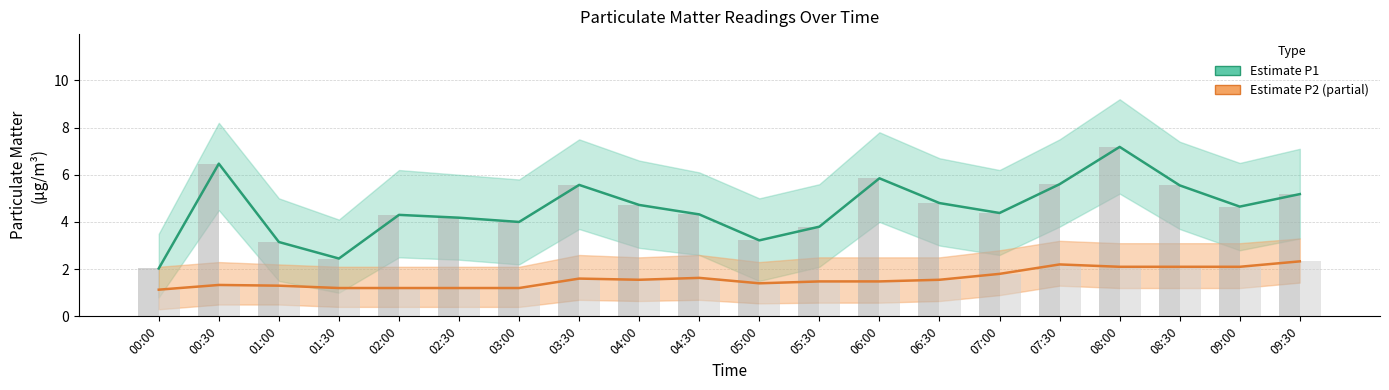

Which series has the largest range (max minus min)?

P1 (PM10)